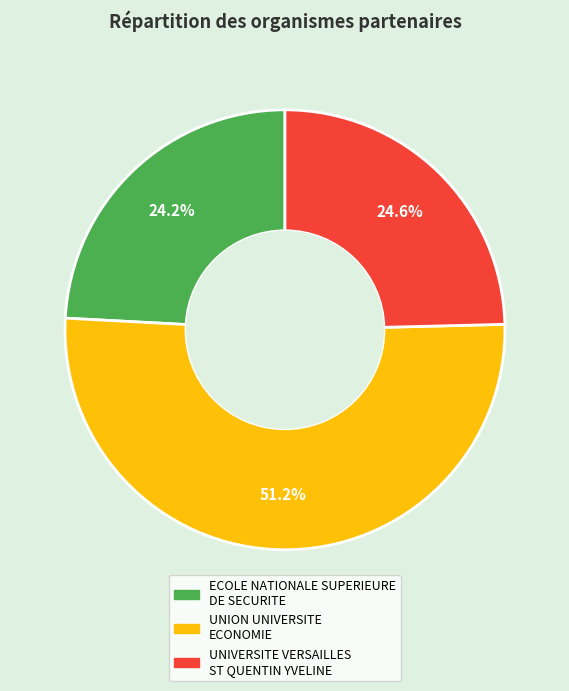

Does UNION UNIVERSITE ECONOMIE account for over 50% of the chart?

Yes